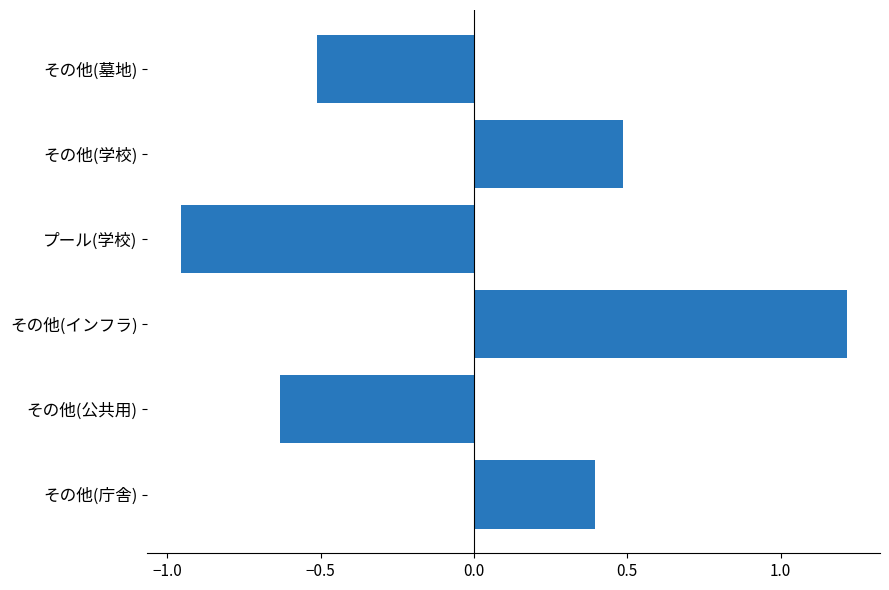

List the labels in order of value, largest first.

その他(インフラ), その他(学校), その他(庁舎), その他(墓地), その他(公共用), プール(学校)